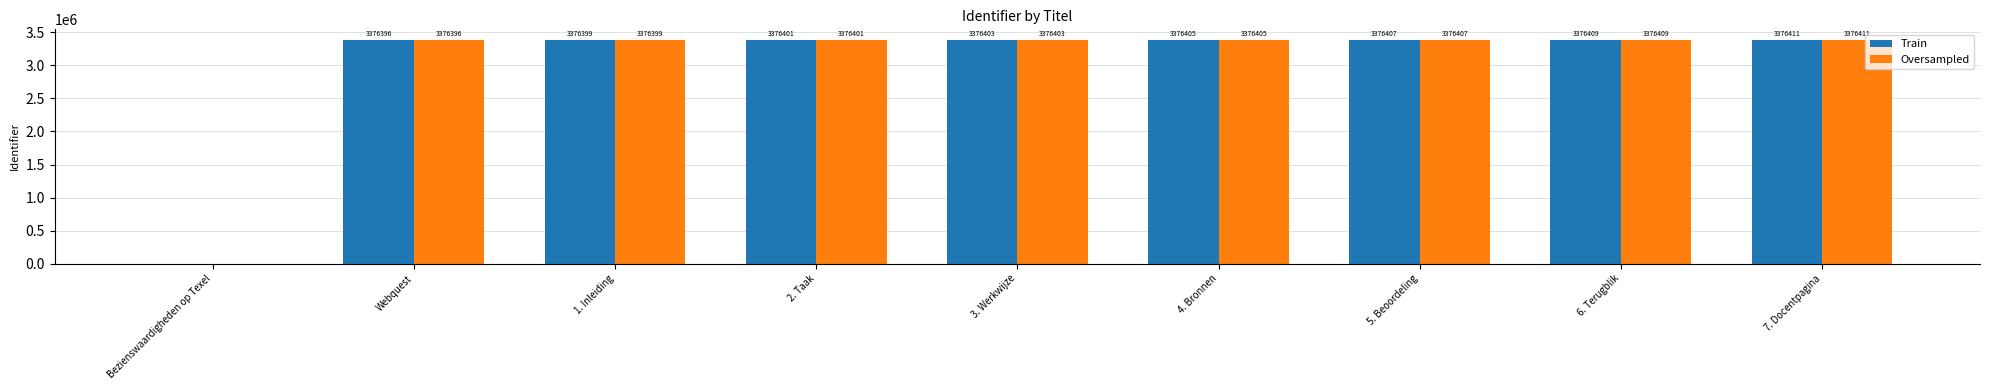

True or false: Oversampled has a value of 1983178 at 2. Taak.

False